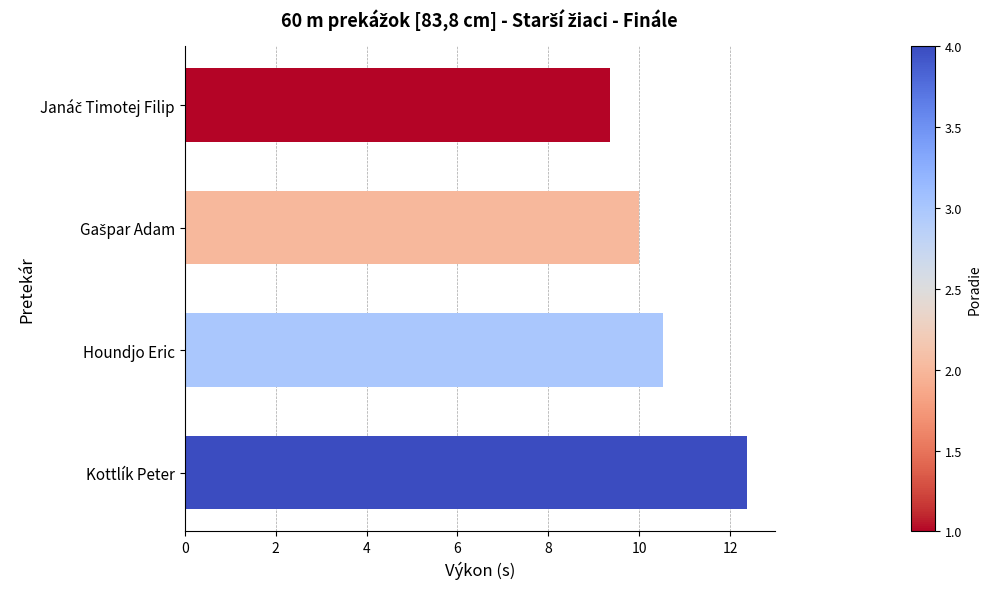

What is the approximate value at Kottlík Peter?

12.4